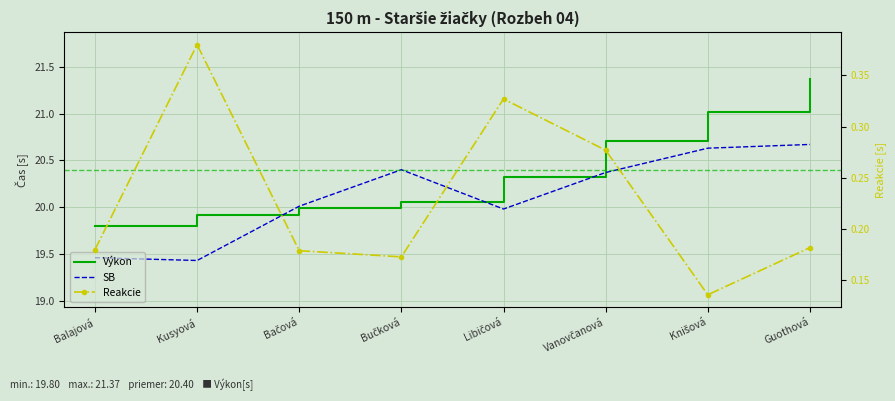

True or false: Výkon and Reakcie intersect in this chart.

False